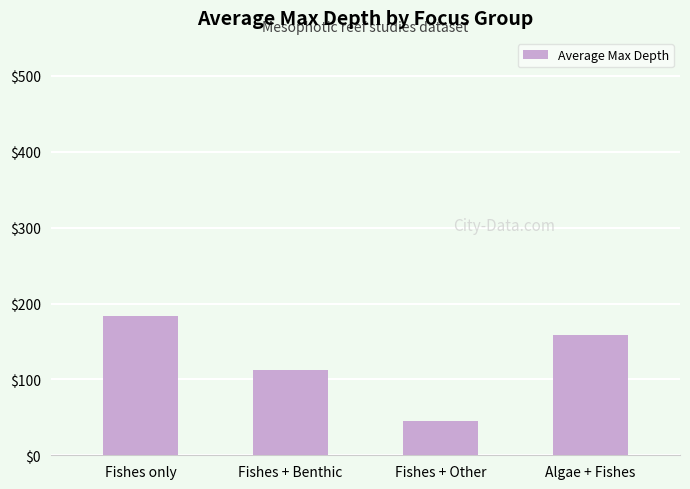

What is the ratio of the value at Algae + Fishes to the value at Fishes only?

0.9